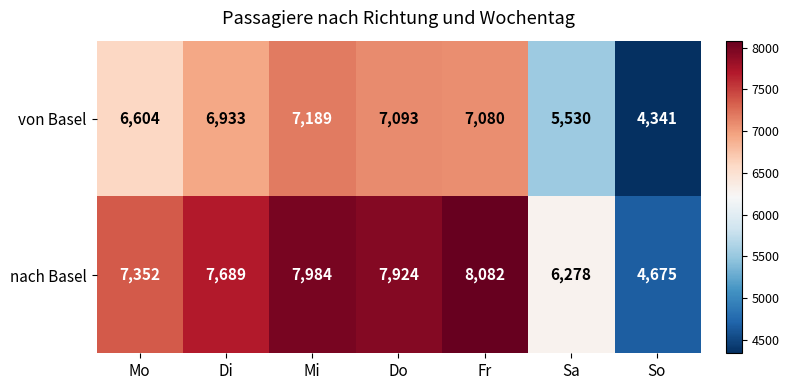

What is the difference between the maximum and minimum values in the nach Basel series?

3407